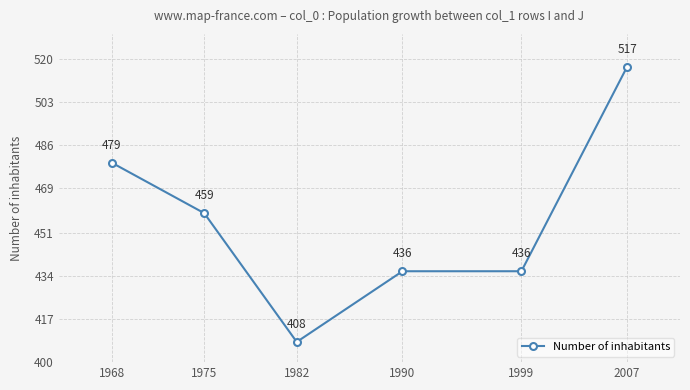

Is this an area chart (filled region under the line)?

No